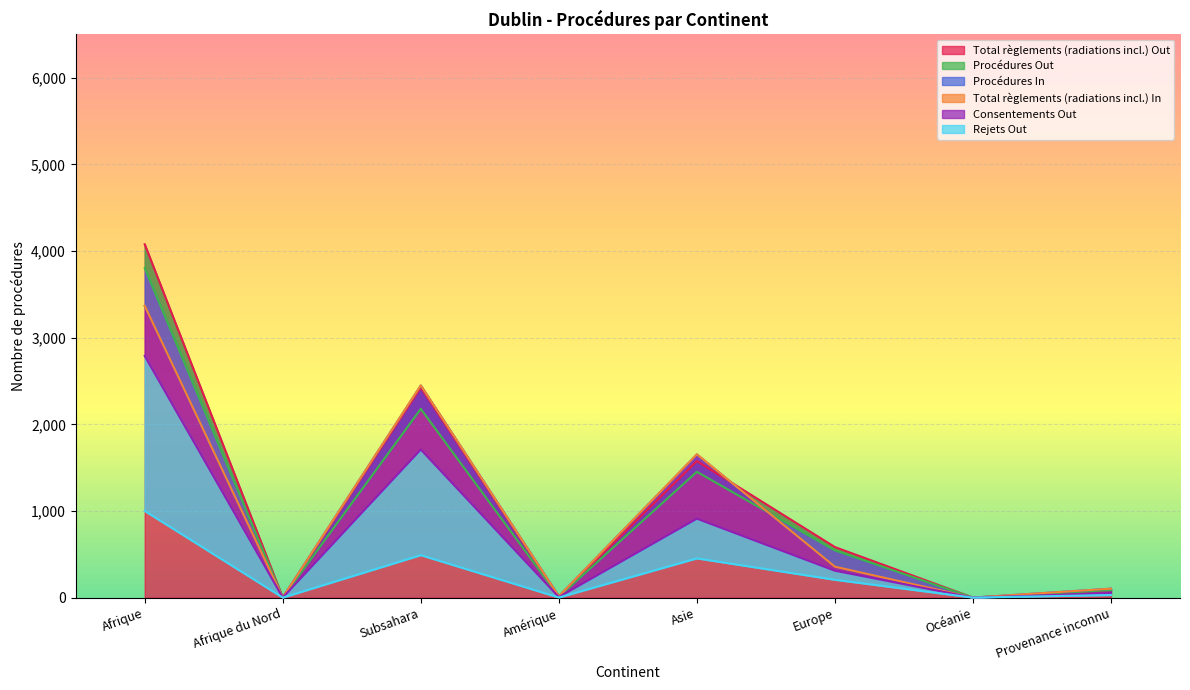

Is it true that Rejets Out equals 1 at Amérique?

True